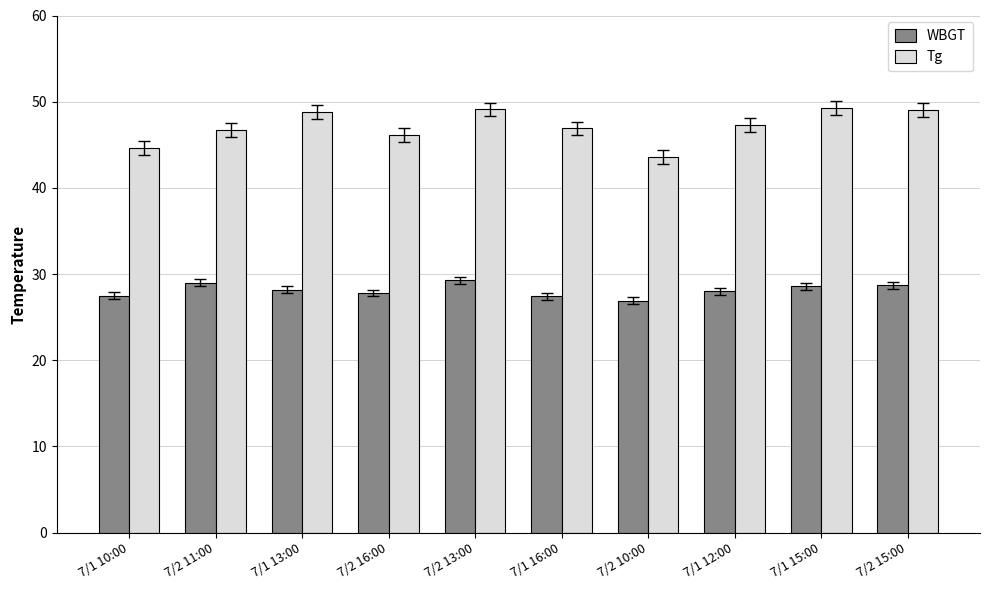

The value of Tg at 7/1 12:00 is 47.3. True or false?

True